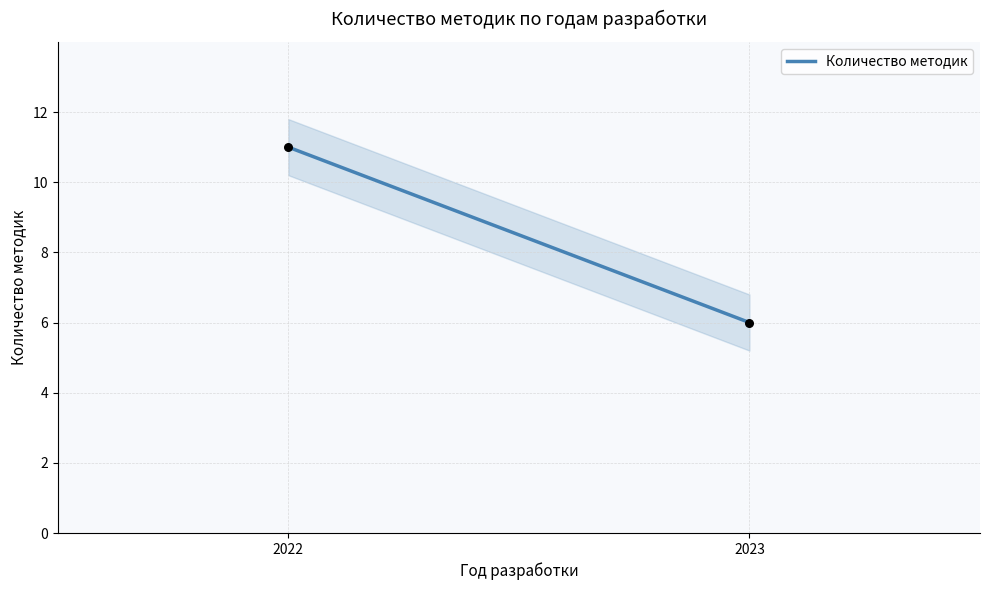

What is the range of Y values (max minus min)?

5